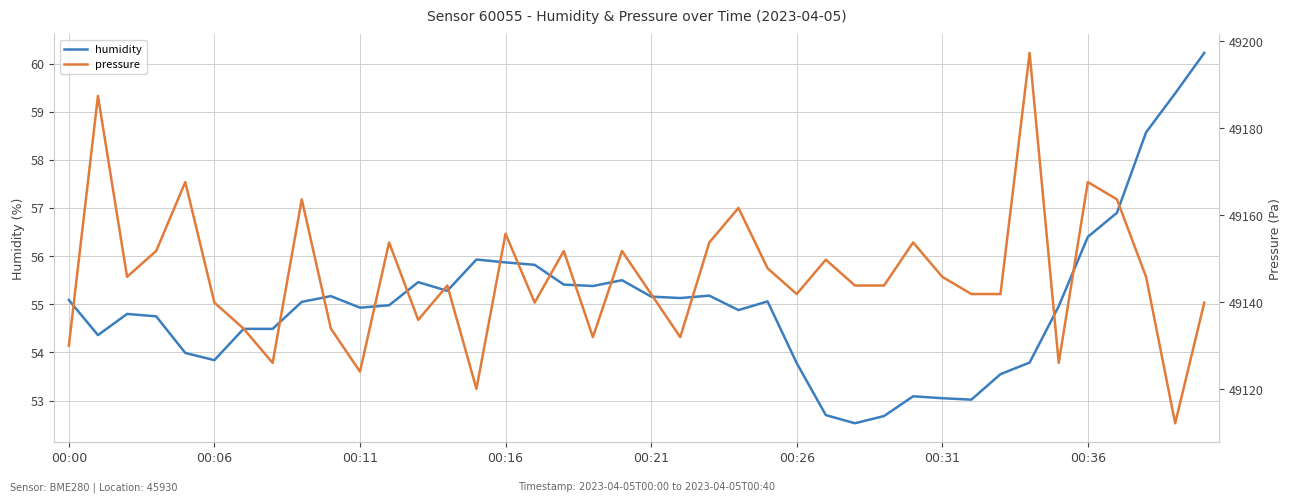

At which label is humidity closest to 56?

14